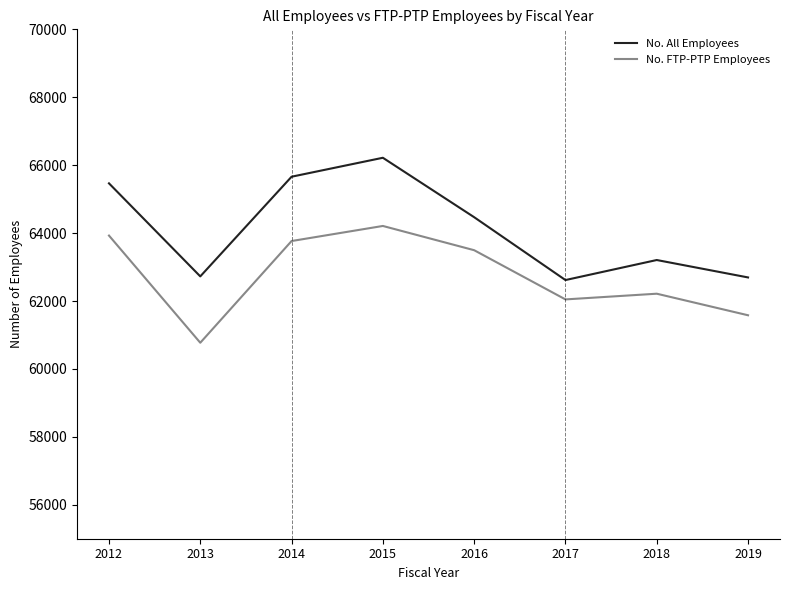

What is the average value of the No. All Employees series?

64132